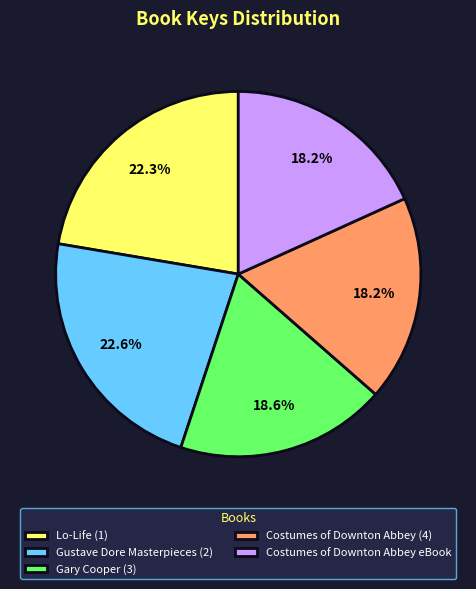

Is Lo-Life (1) the majority of the pie?

No